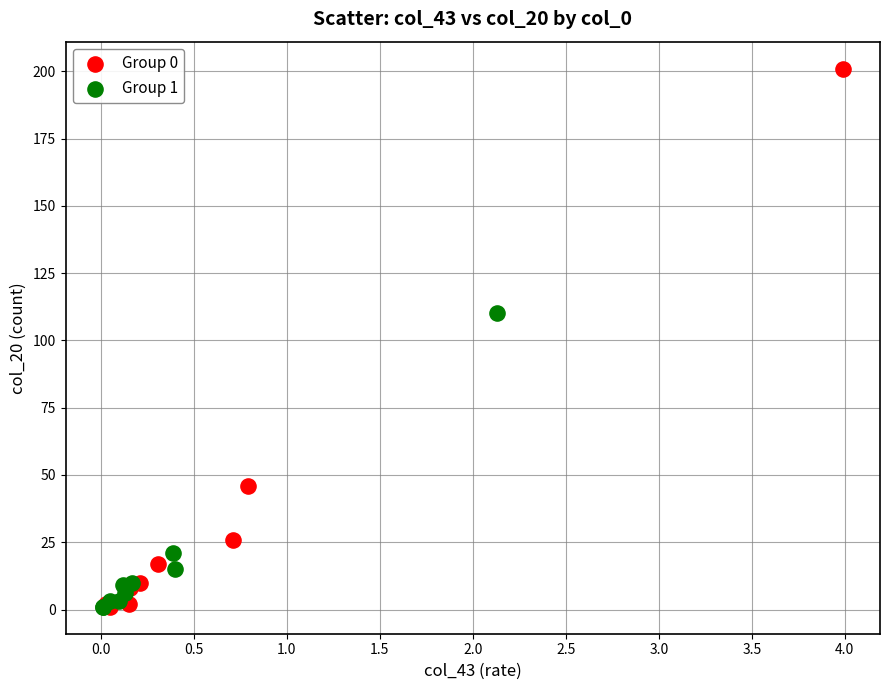

Which series has the widest spread of Y values?

Group 0